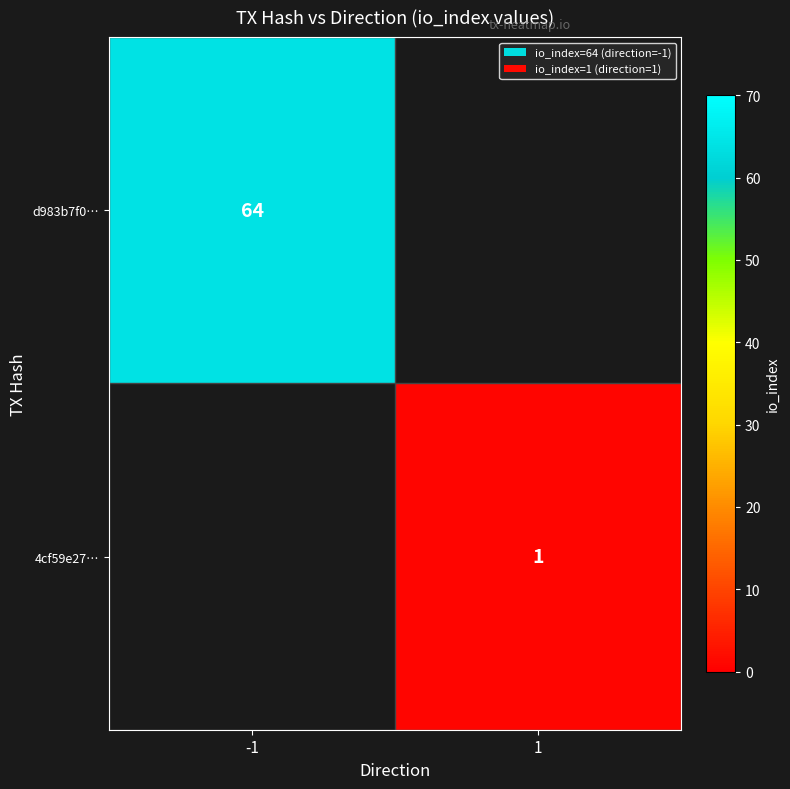

The value of 4cf59e27… at 1 is 1. True or false?

True